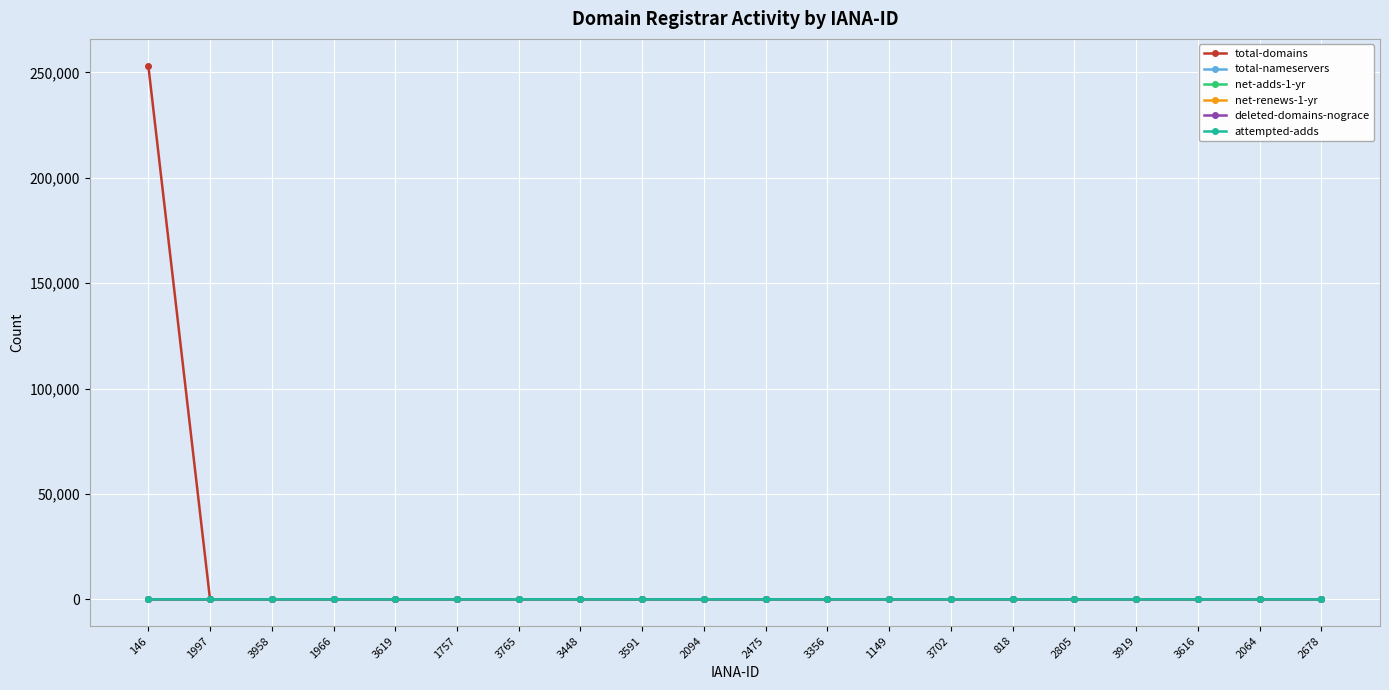

Is this an area chart (filled region under the line)?

No